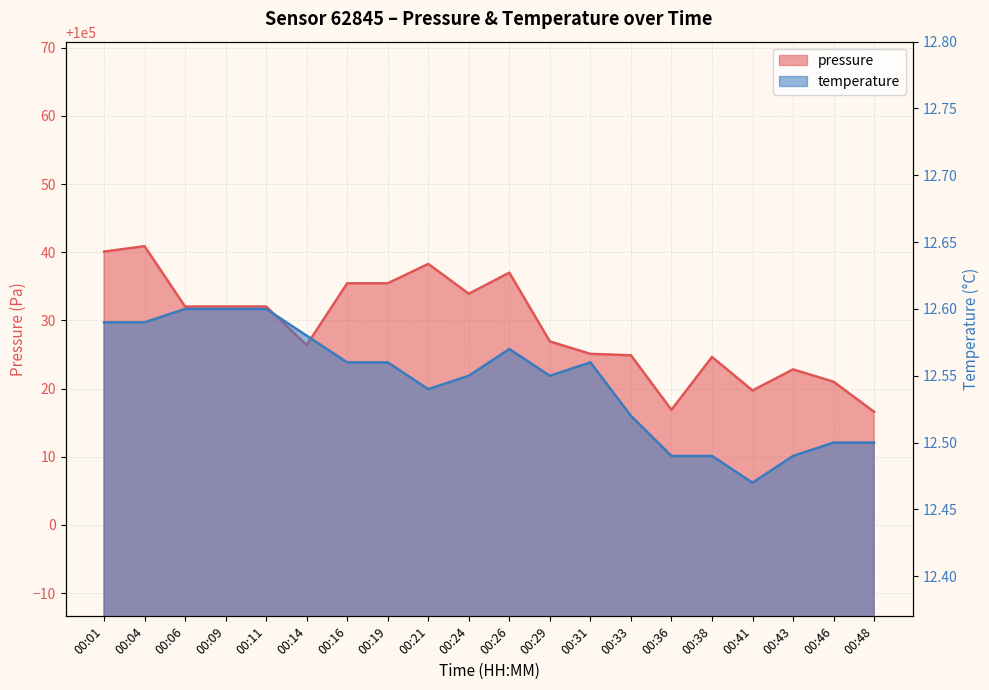

List the labels in order of pressure value, largest first.

00:04, 00:01, 00:21, 00:26, 00:16, 00:19, 00:24, 00:06, 00:09, 00:11, 00:29, 00:14, 00:31, 00:33, 00:38, 00:43, 00:46, 00:41, 00:36, 00:48